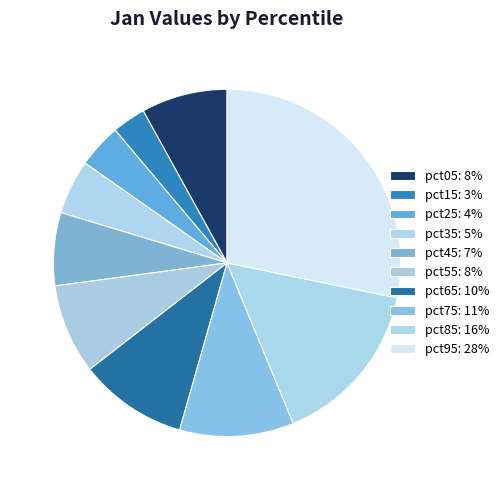

Count the number of slices in the pie.

10